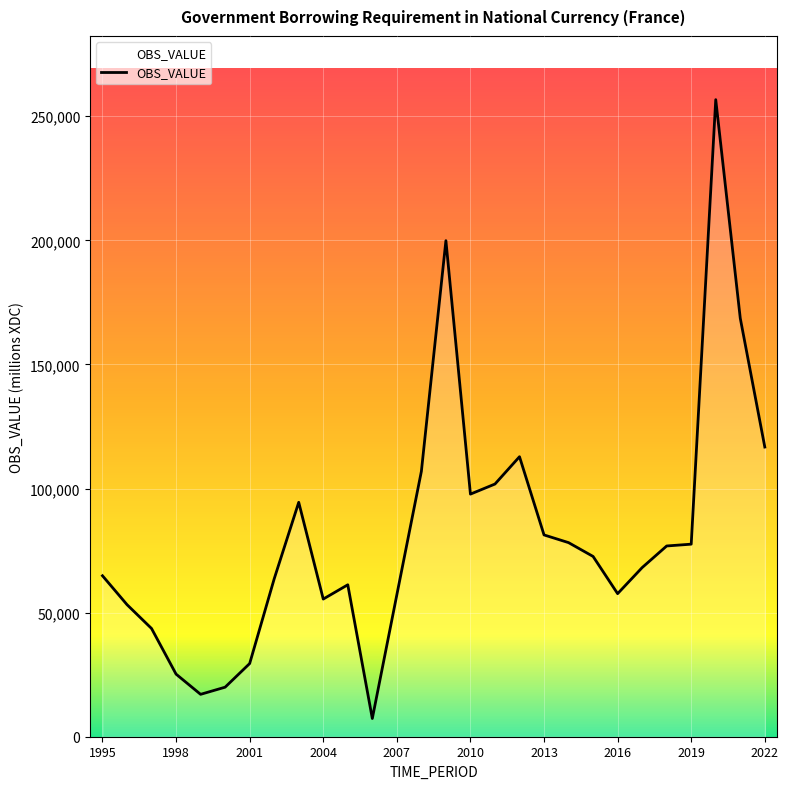

What is the smallest value displayed?

7336